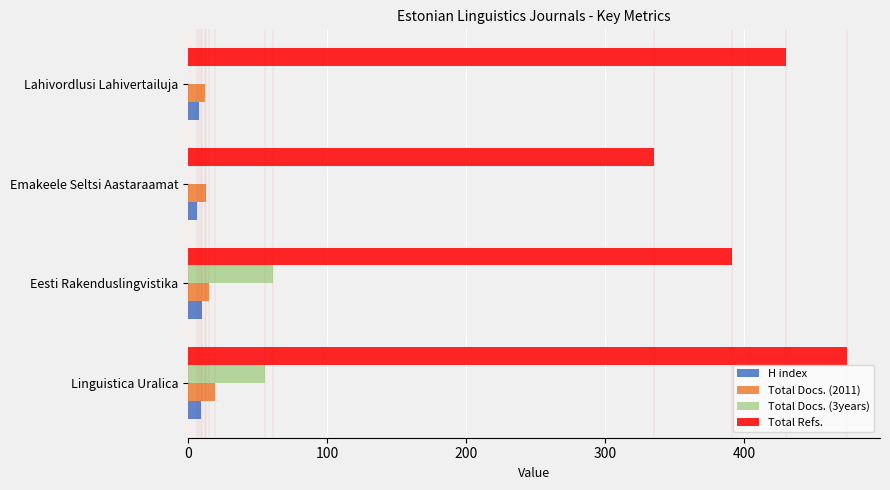

What is the average value of the Total Refs. series?

408